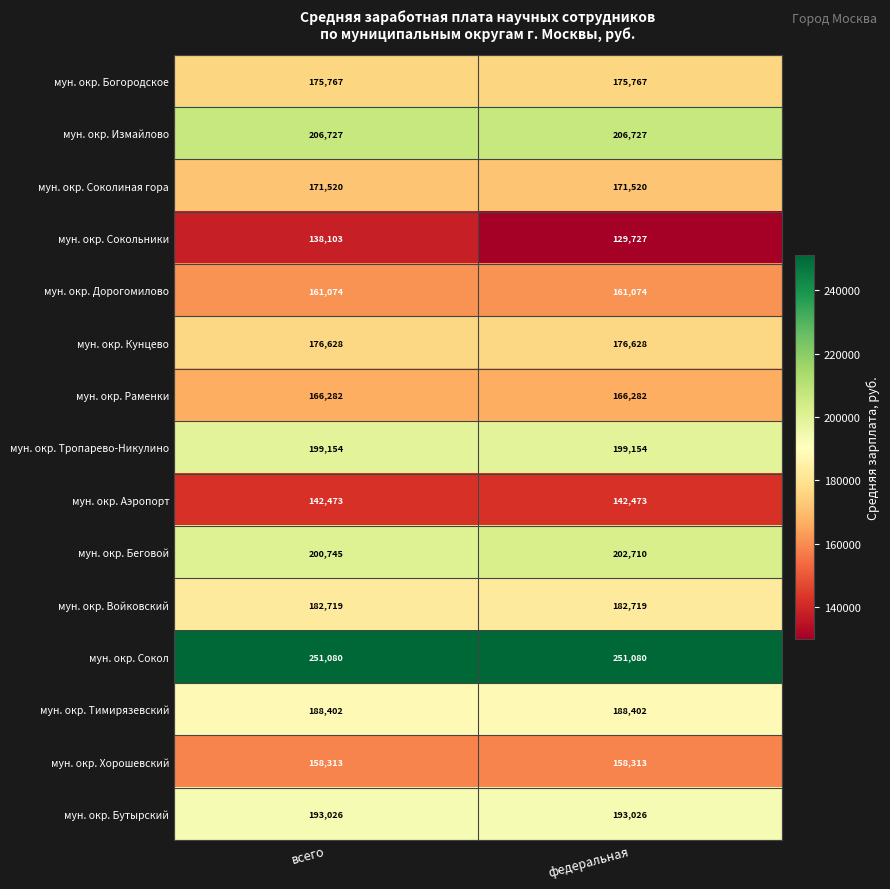

Which series has the largest range (max minus min)?

мун. окр. Сокольники